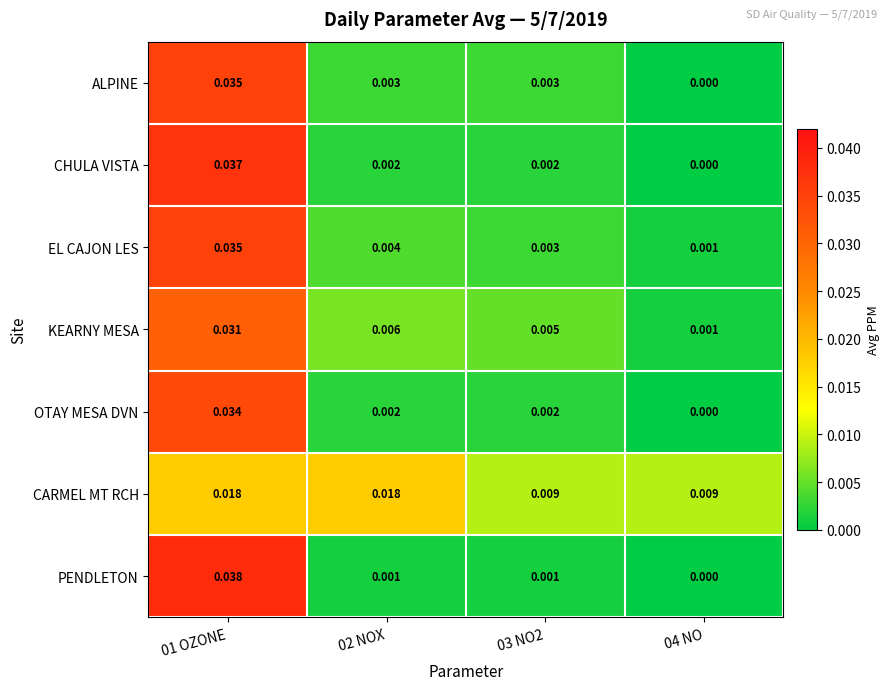

Which series has the largest total across all categories?

CARMEL MT RCH